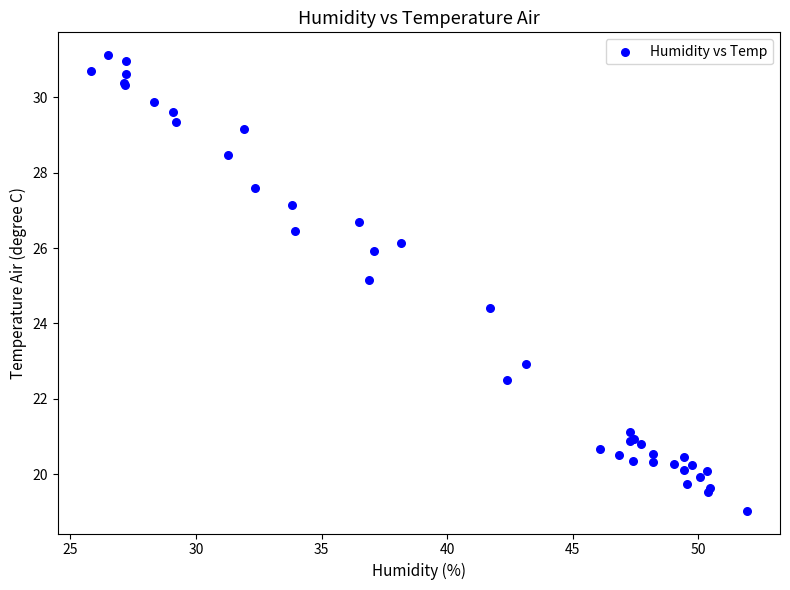

What Y value in the scatter plot is closest to 25?

25.2